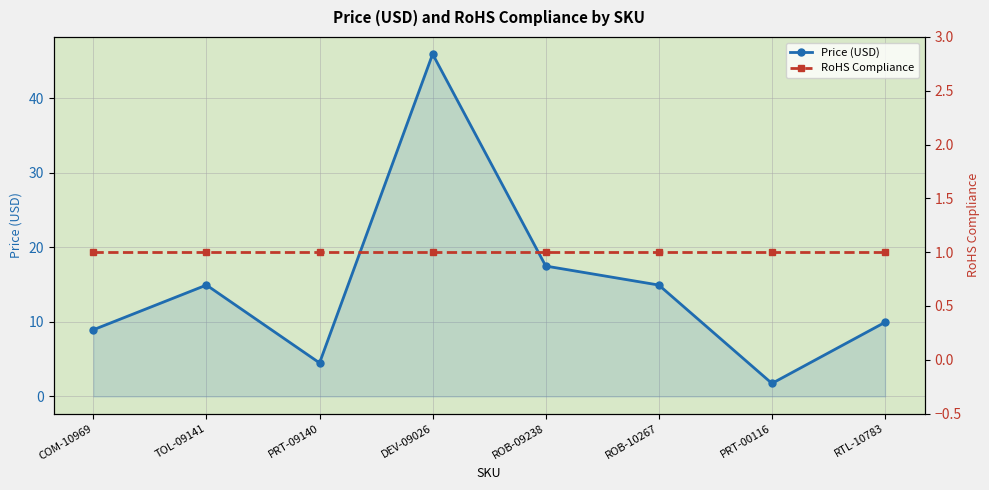

Reading left to right, list all the values displayed in this chart.

Price (USD): 8.9	14.9	4.5	46.0	17.5	14.9	1.8	9.9
RoHS Compliance: 1.0	1.0	1.0	1.0	1.0	1.0	1.0	1.0